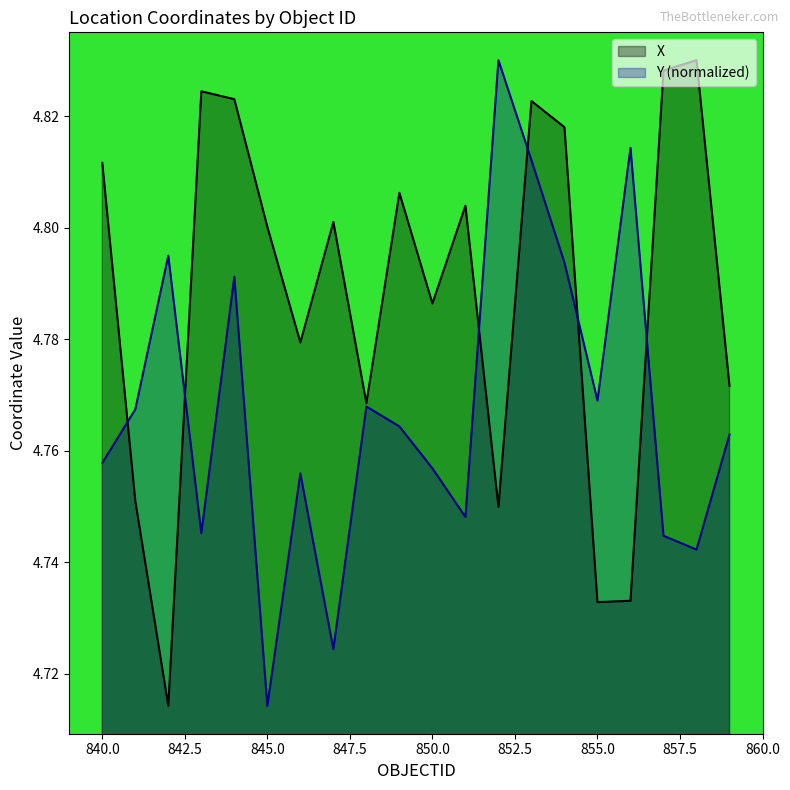

What is the difference between the maximum and second lowest values in the Y series?

0.1